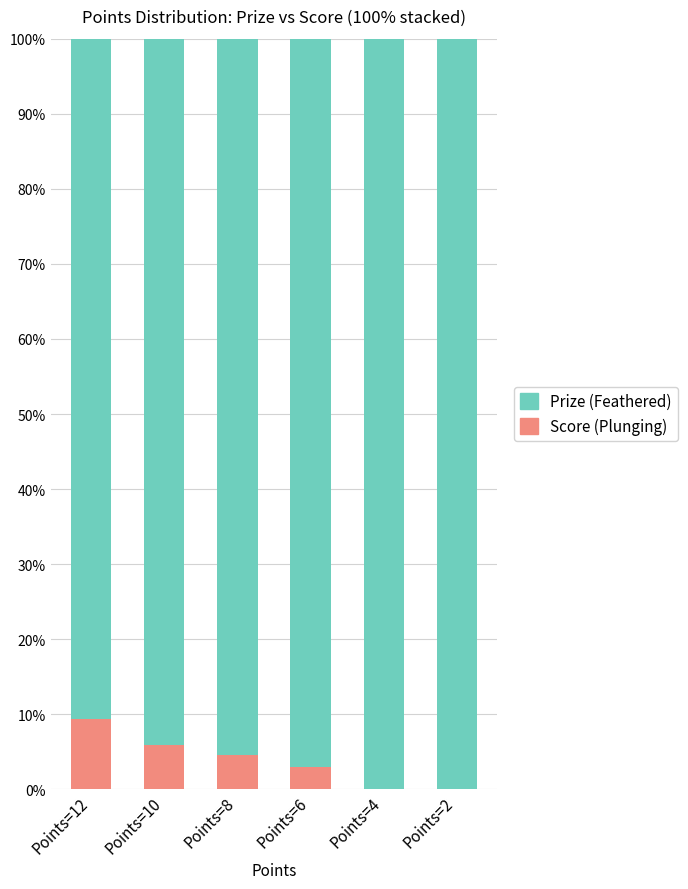

What is the total value across all series at Points=4?

100.0